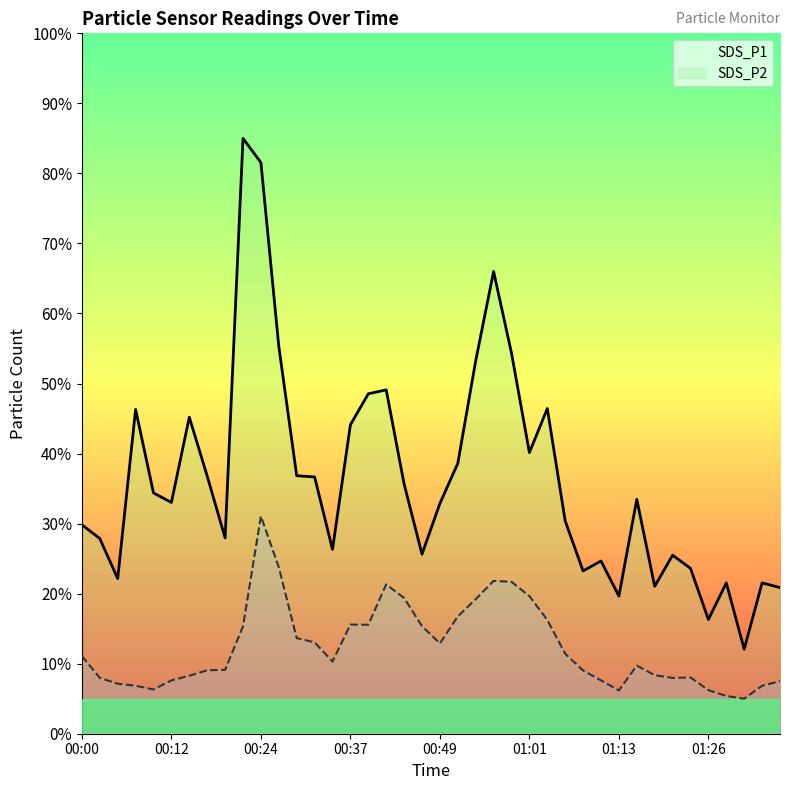

The value of SDS_P1 at 00:24 is 81.6. True or false?

True